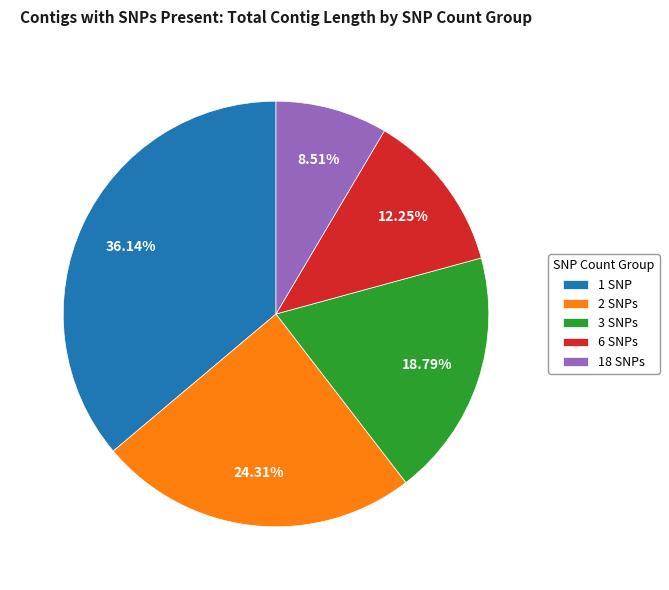

Which has a higher value, 2 SNPs or 3 SNPs?

2 SNPs